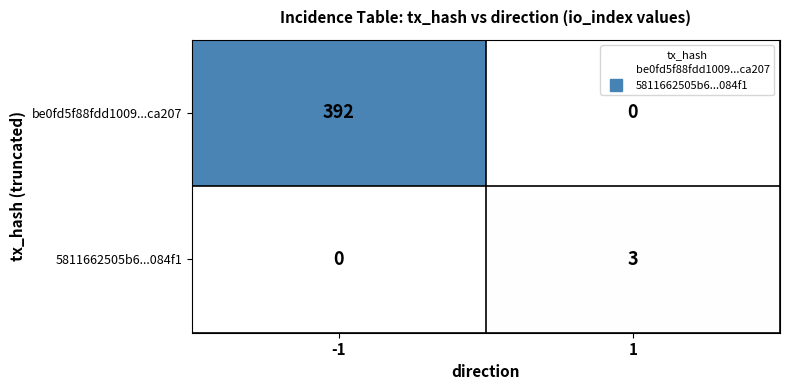

Reading right to left, what are all the values shown in this chart?

be0fd5f88fdd1009...ca207: 0	392
5811662505b6...084f1: 3	0